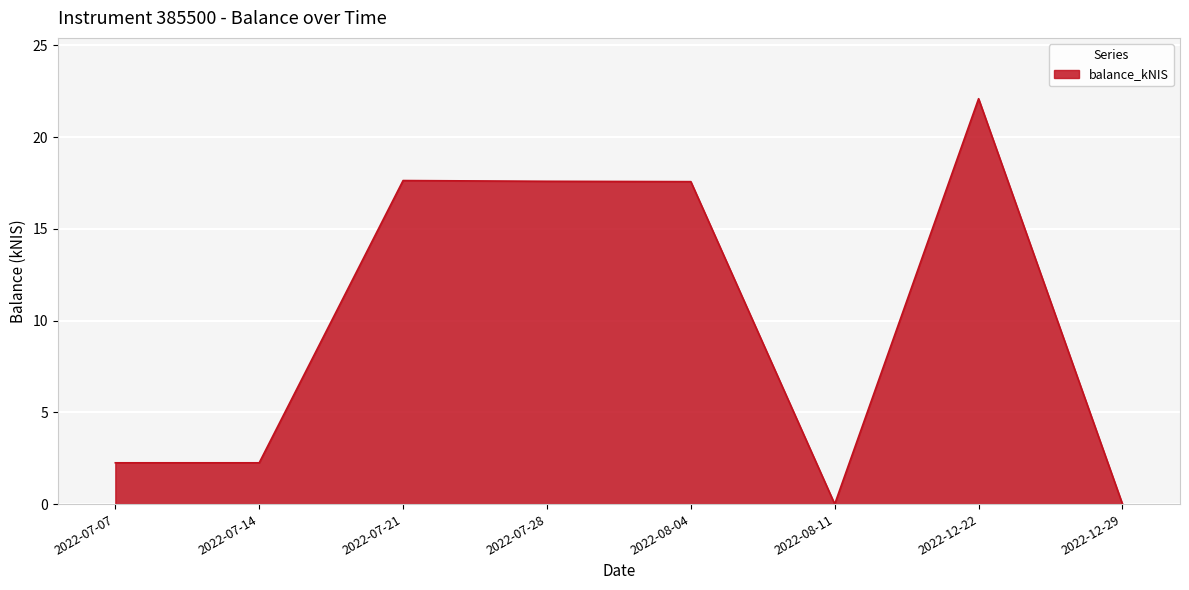

True or false: there are more than 0 points higher than both neighbors.

True